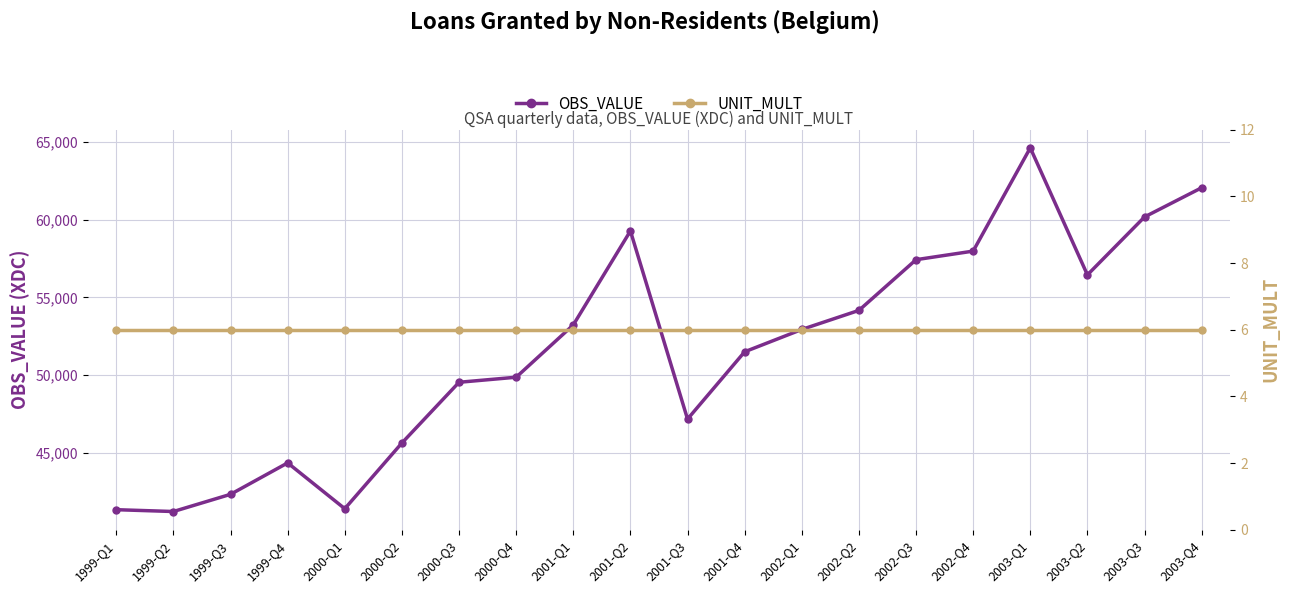

Between 2001-Q1 and 2003-Q2, which series saw the biggest shift?

OBS_VALUE